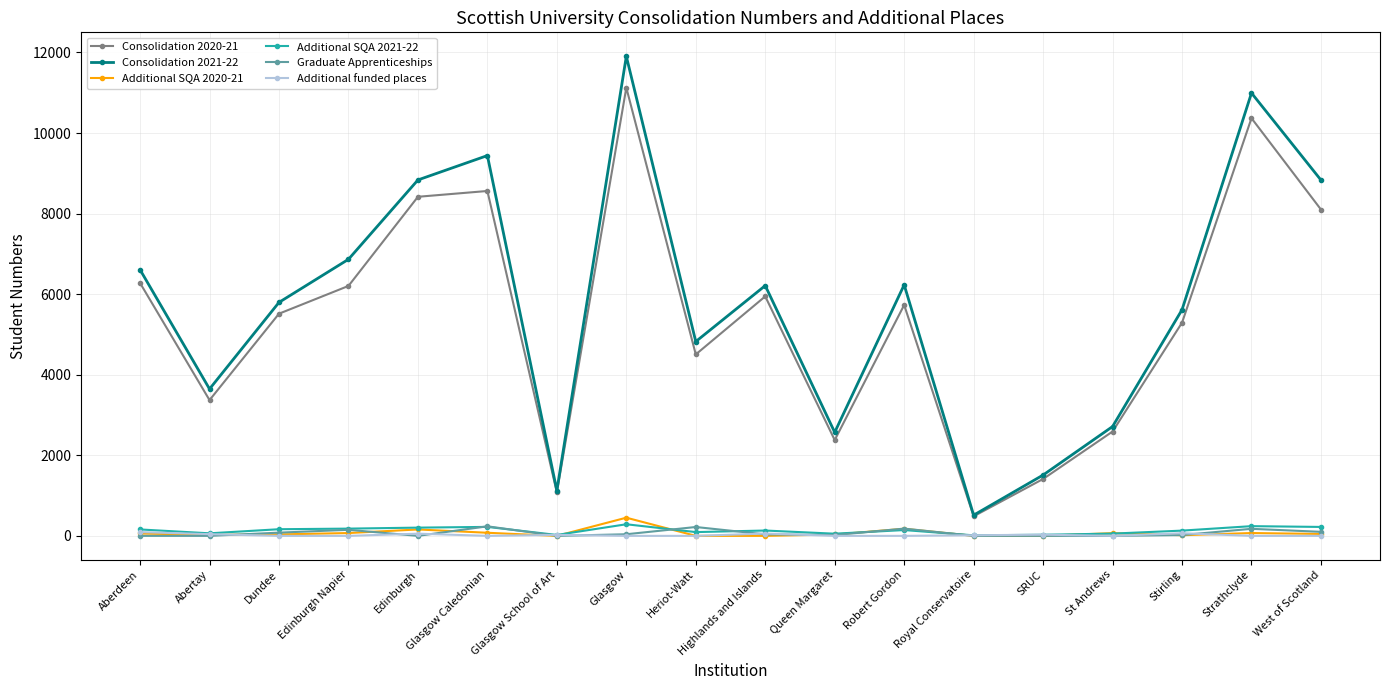

Count the number of data series in this chart.

6